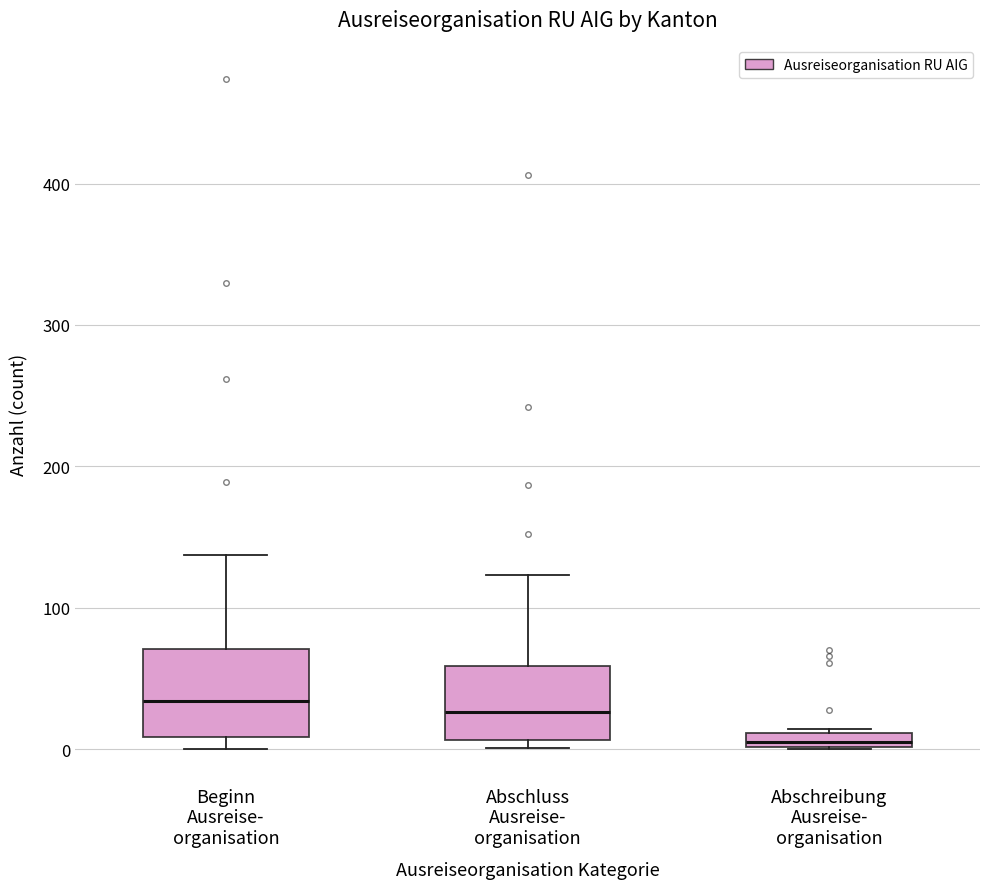

Where is the lower edge of the box for Abschluss Ausreise- organisation on the y-axis? The values are not printed on the chart, so give them approximately, as read against the axis.

10